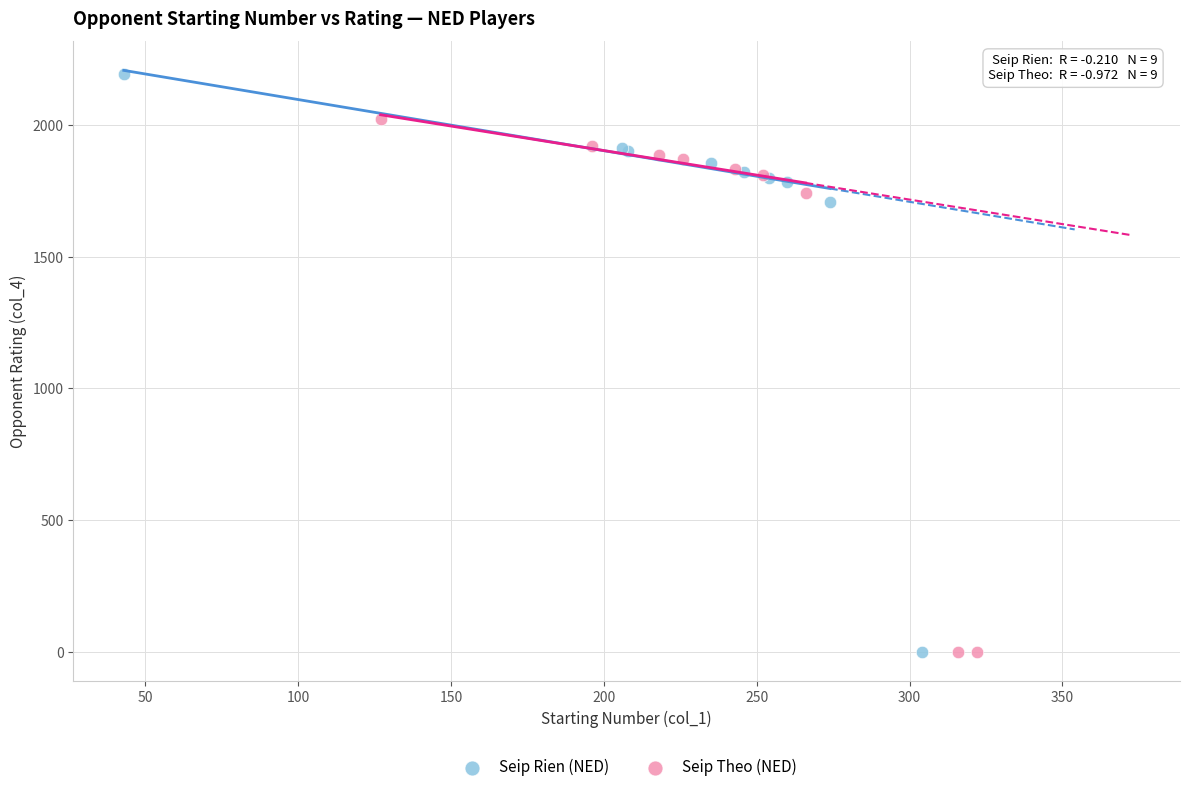

Which series contains the highest Y value?

Seip Rien (NED)